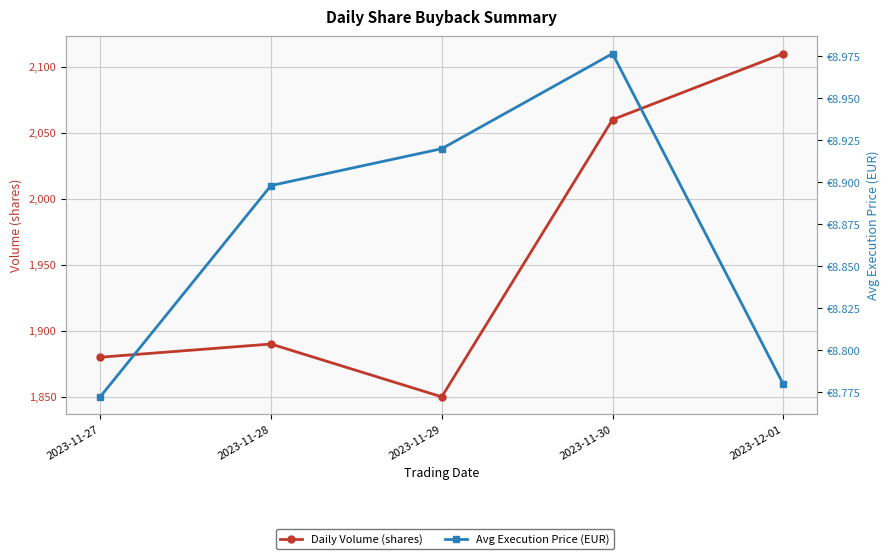

What are all the series names shown in the legend?

Daily Volume (shares), Avg Execution Price (EUR)